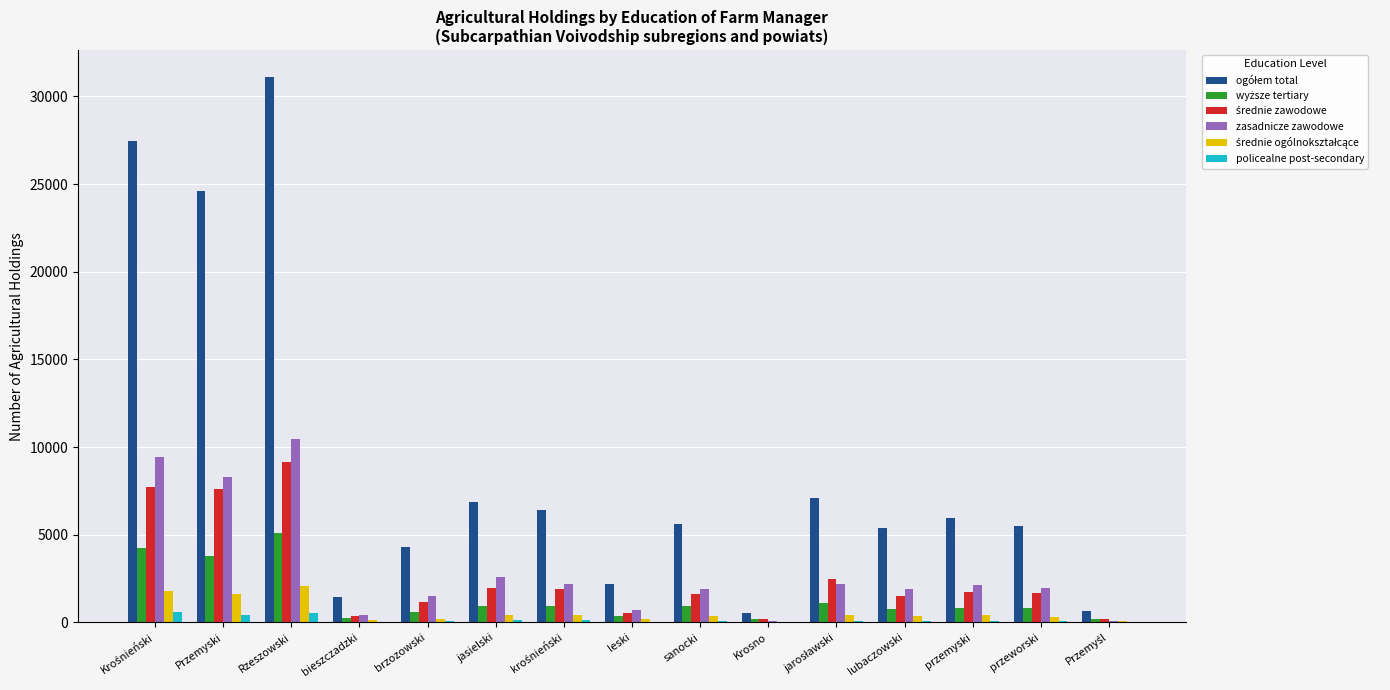

What is the label of the 9th bar from the right?

krośnieński